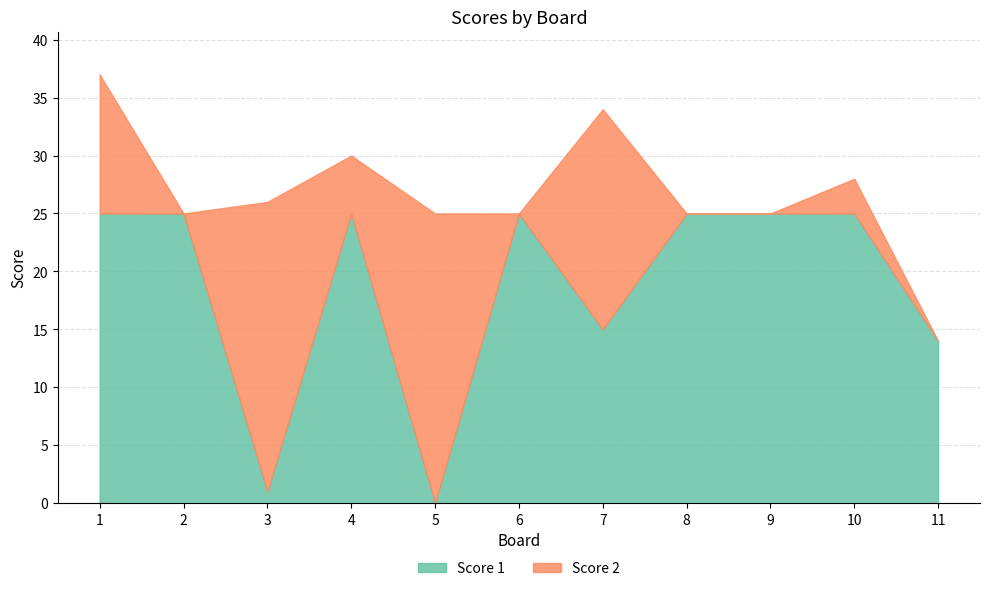

What is the maximum value for Score 1?

25